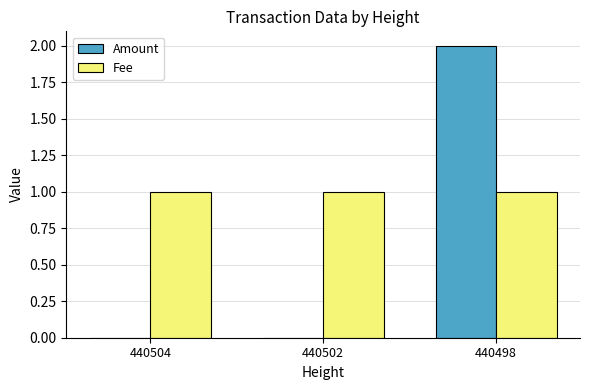

True or false: Amount has a value of 2 at 440498.

True